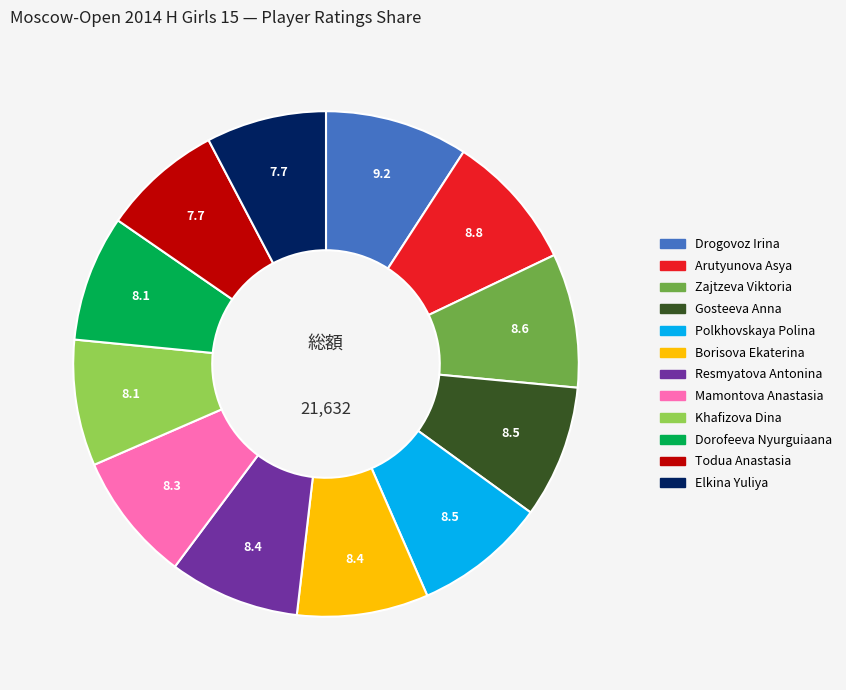

Is the sum of Elkina Yuliya and Borisova Ekaterina greater than half?

No